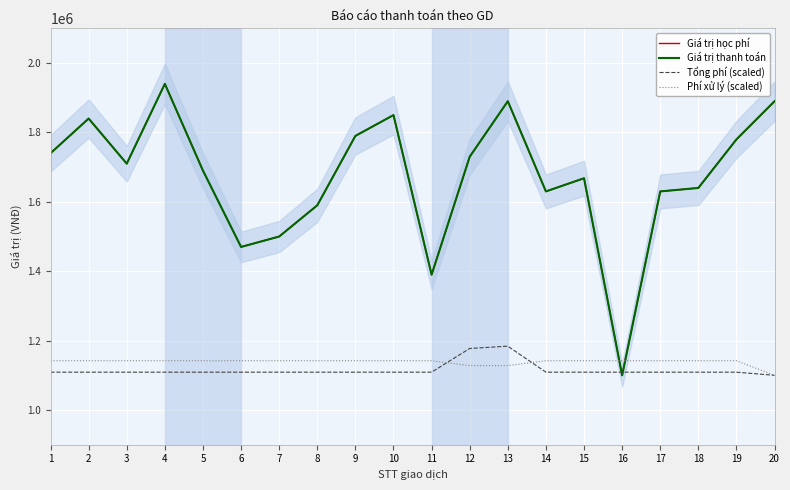

In Giá trị thanh toán, how many points are higher than both neighbors (excluding endpoints)?

5